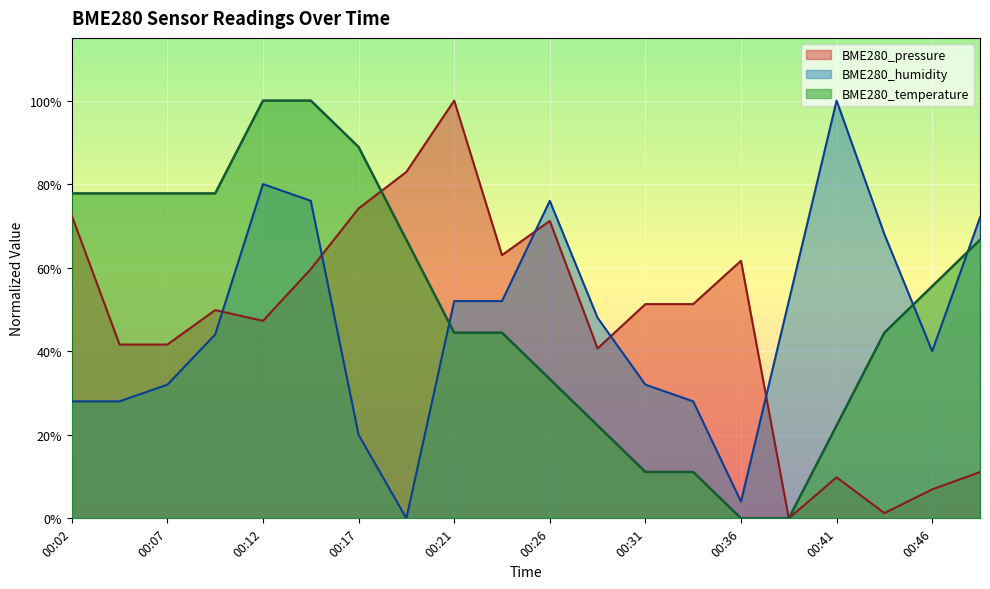

Count the number of categories in the chart.

20